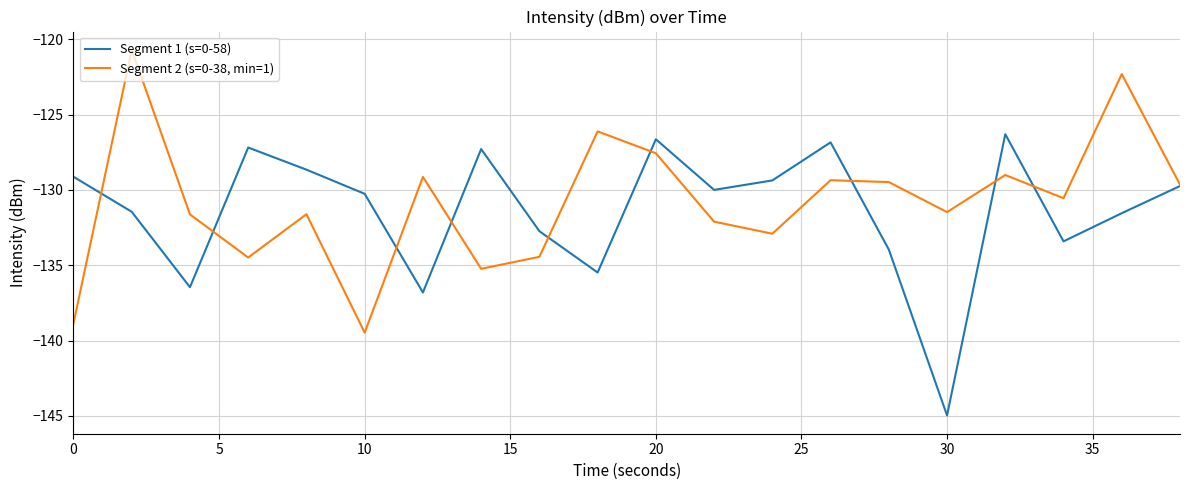

How many lines are shown in the chart?

2